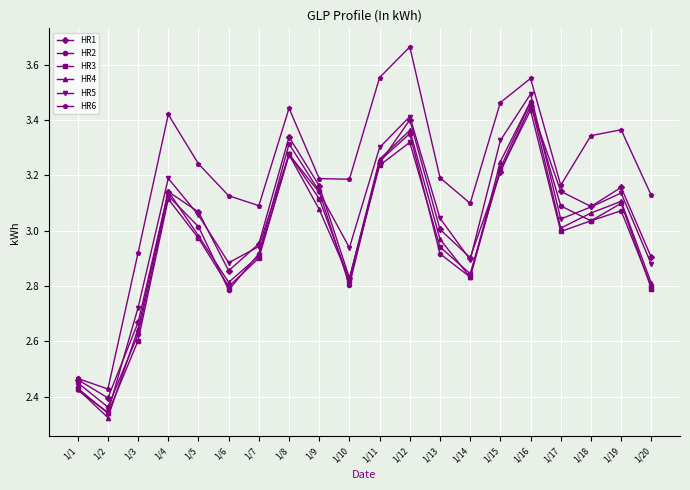

Between 1/11 and 1/20, which series saw the biggest shift?

HR2